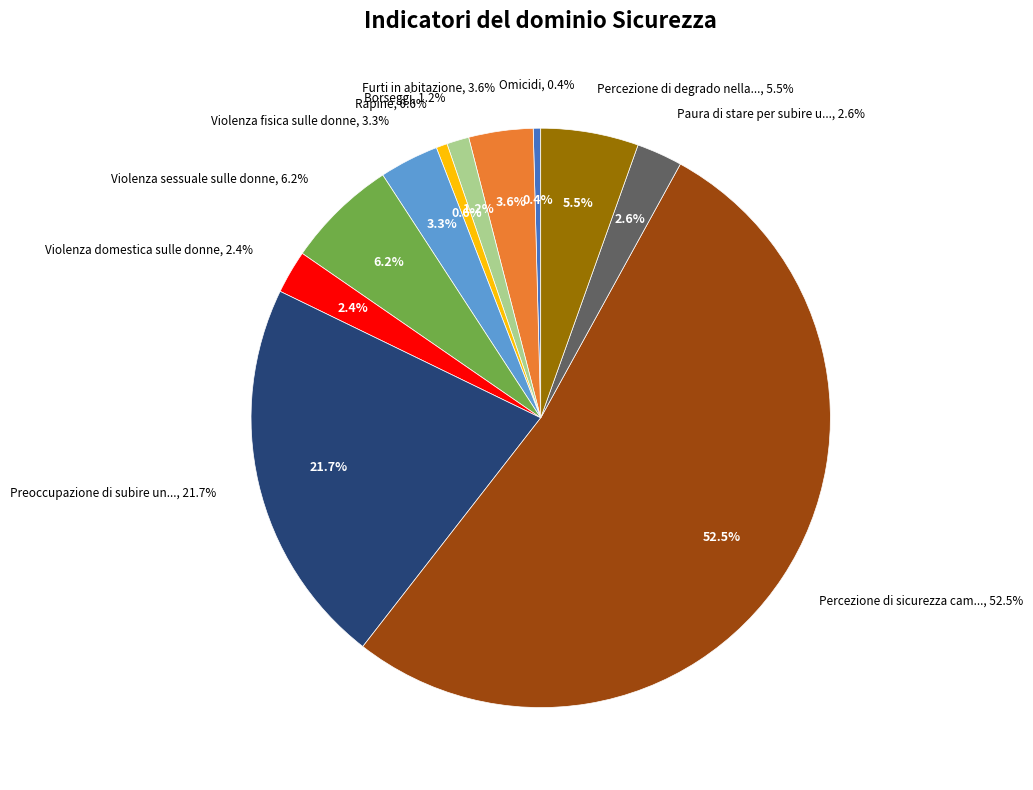

Between Rapine and Borseggi, which is larger?

Borseggi